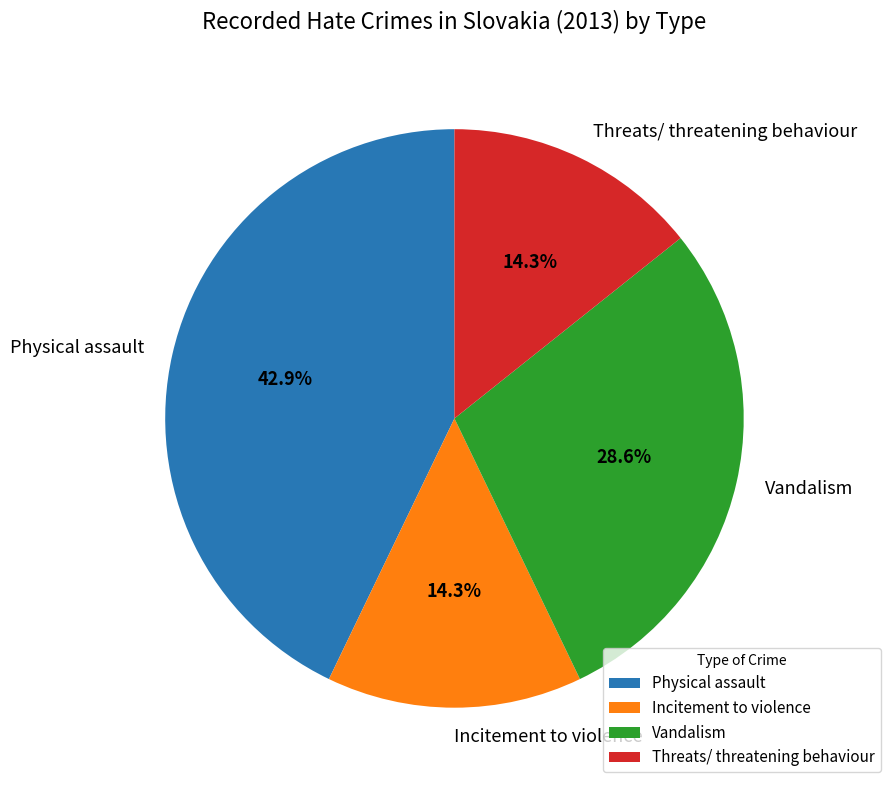

Which slice is the largest?

Physical assault